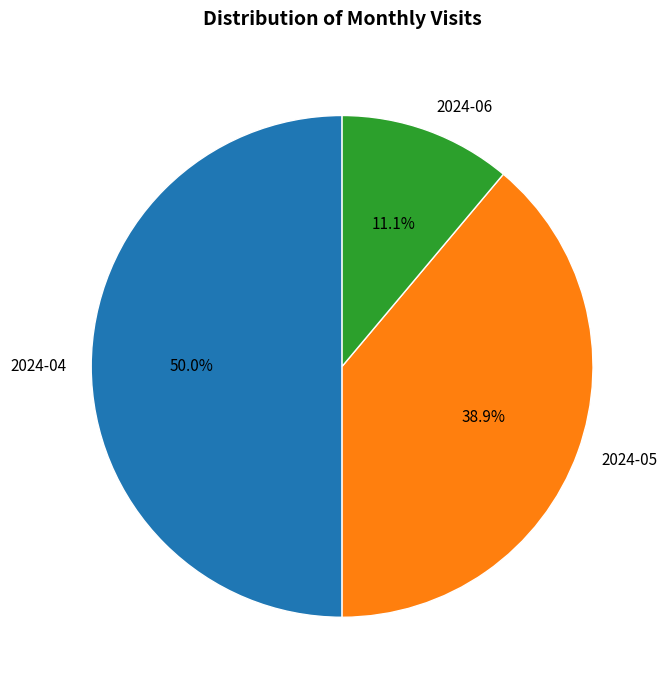

To the nearest percent, what portion does 2024-04 represent?

50%